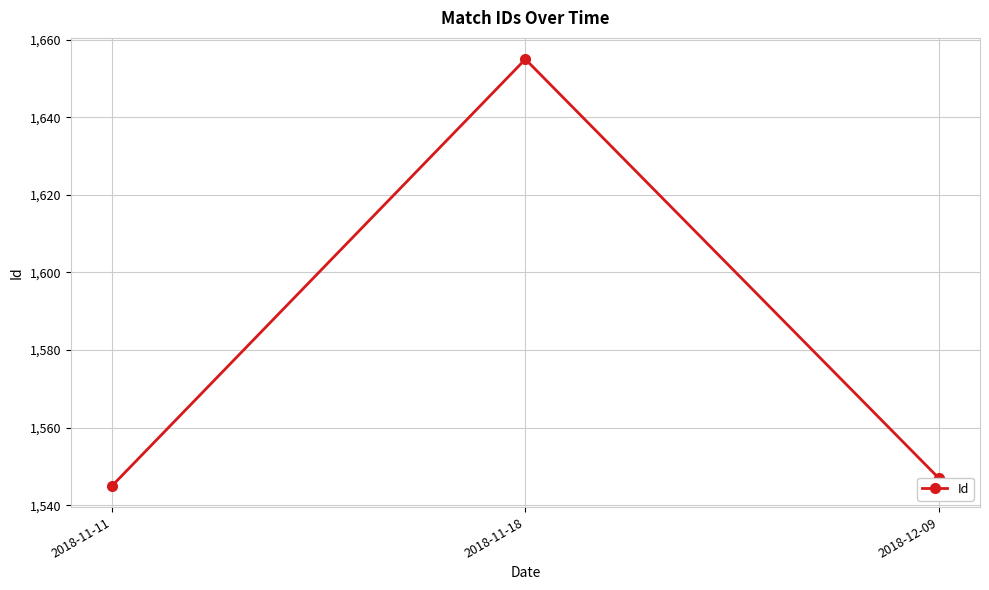

How many data points are less than 1547?

1